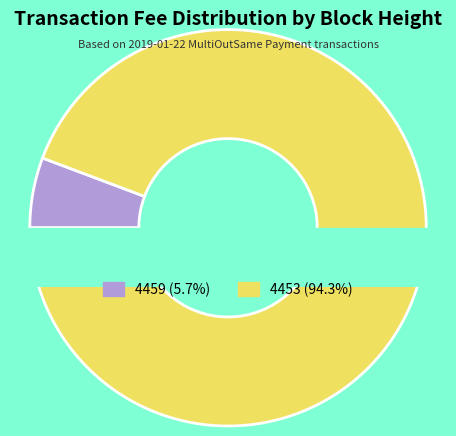

The 4459 slice represents 18% of the pie. True or false?

False